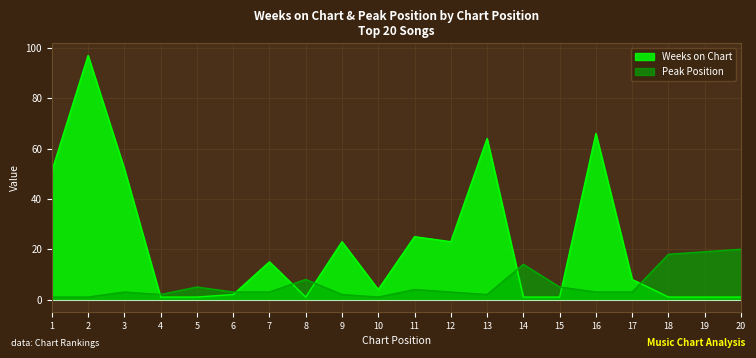

Between 6 and 12, which series saw the biggest shift?

Weeks on Chart